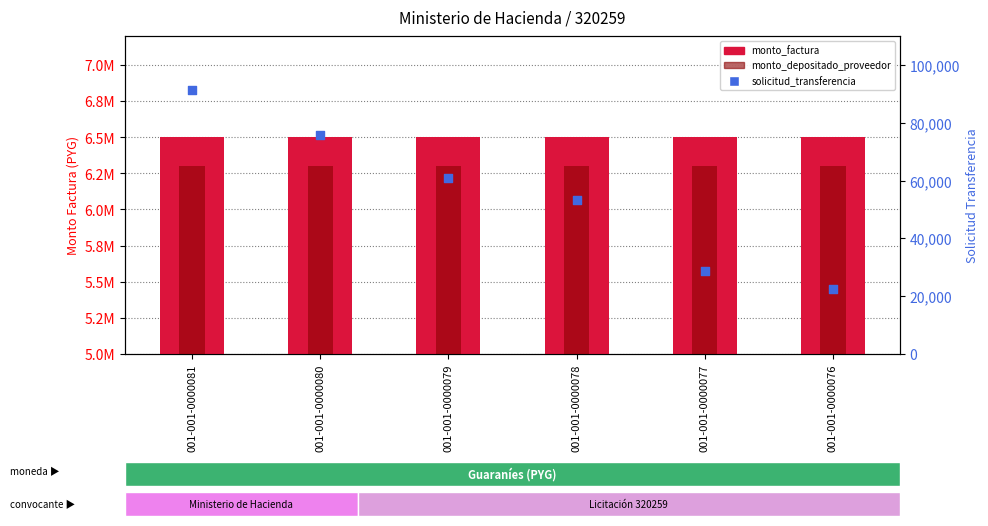

At which category is the sum across all series the highest?

001-001-0000081